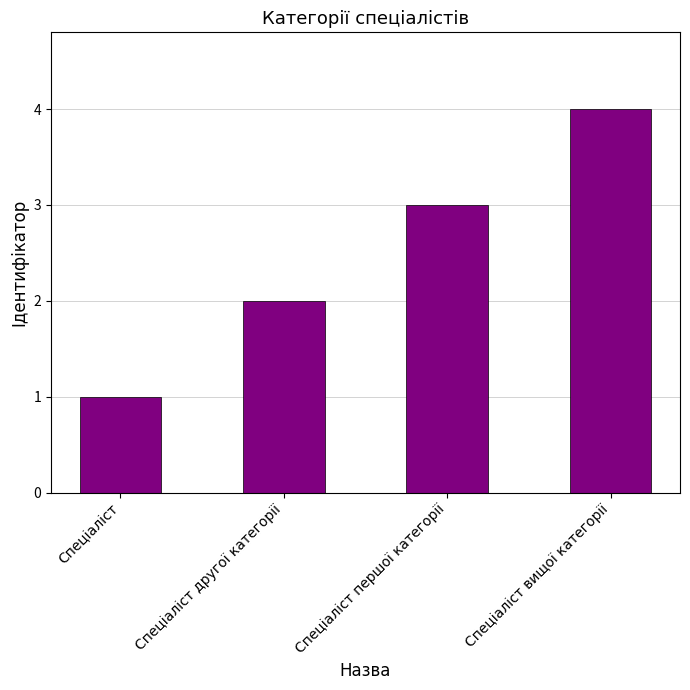

What is the value of the 2nd bar from the left?

2